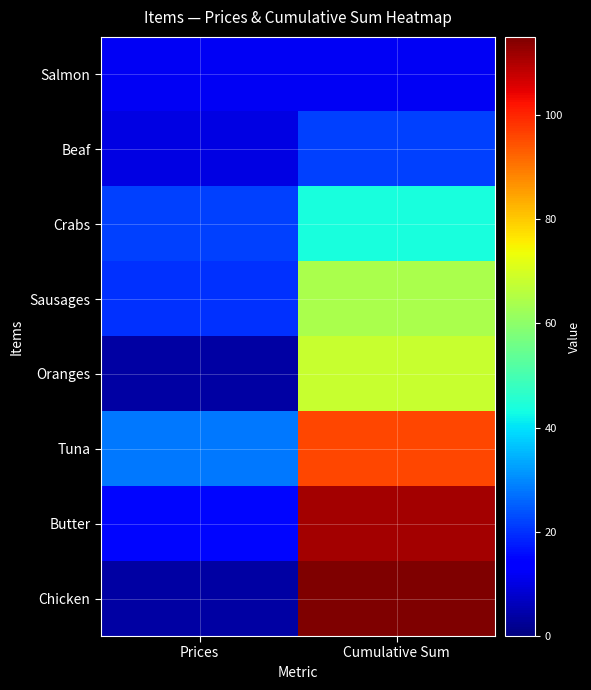

What is the difference between the highest and lowest values at Prices?

24